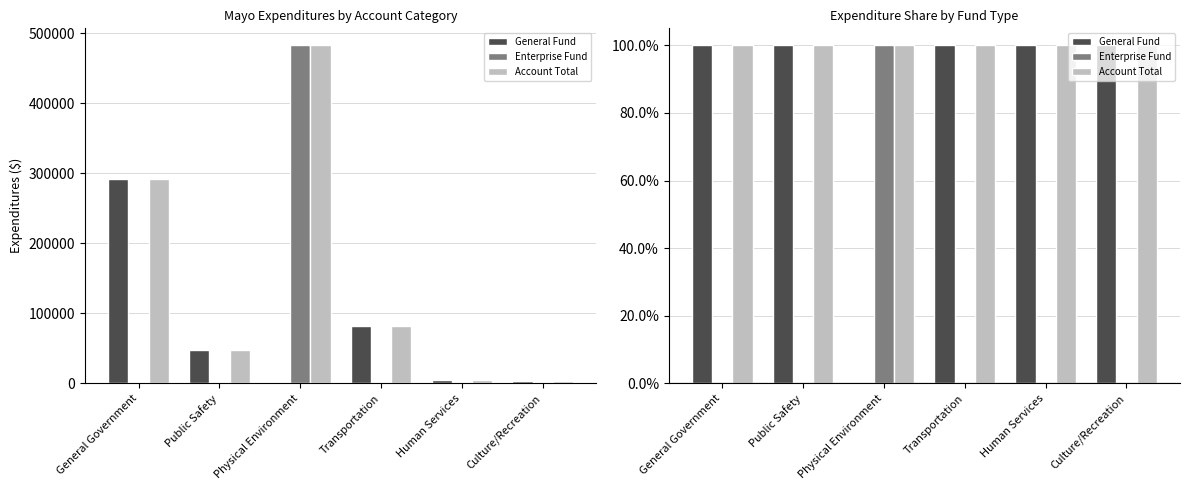

Count the number of categories in the chart.

6